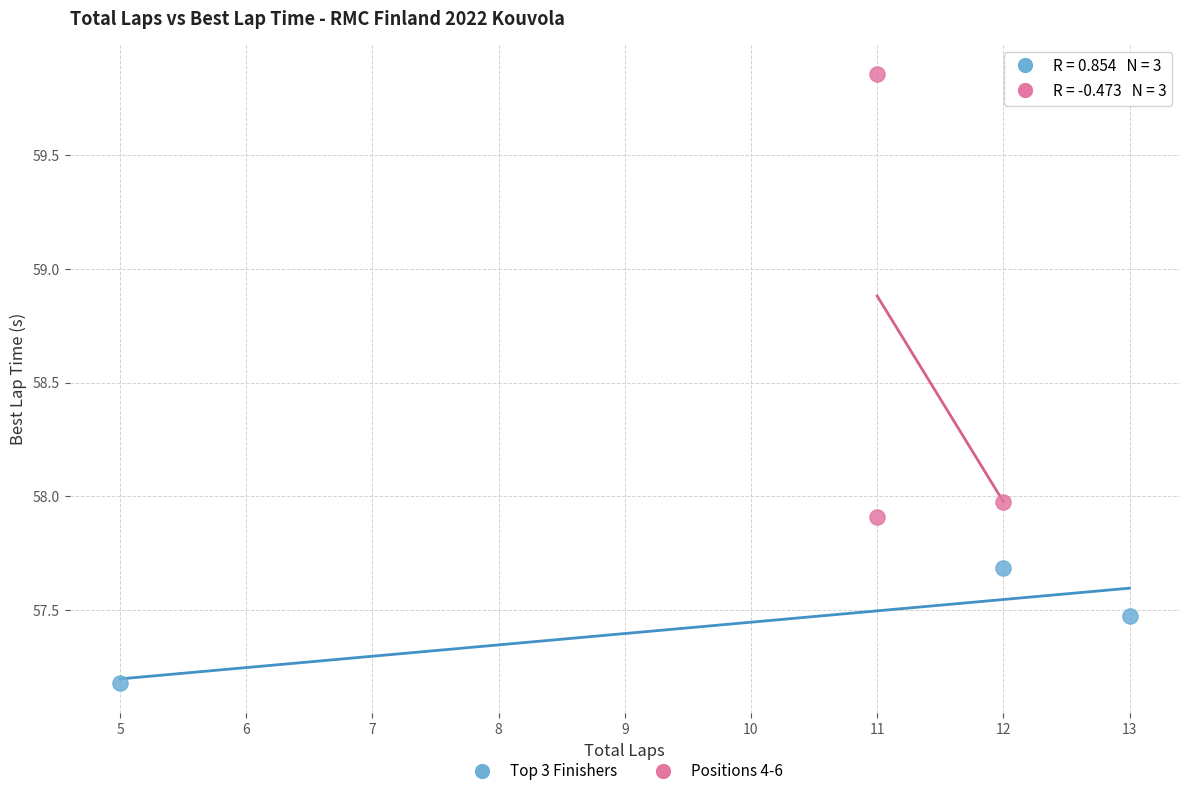

Which series has the largest Y range (max minus min)?

Positions 4-6